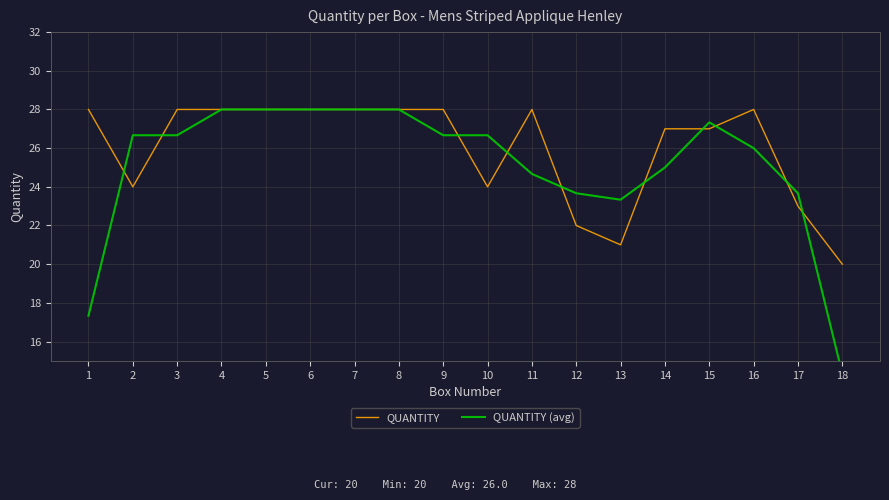

How many times do QUANTITY (avg) and QUANTITY cross each other?

10